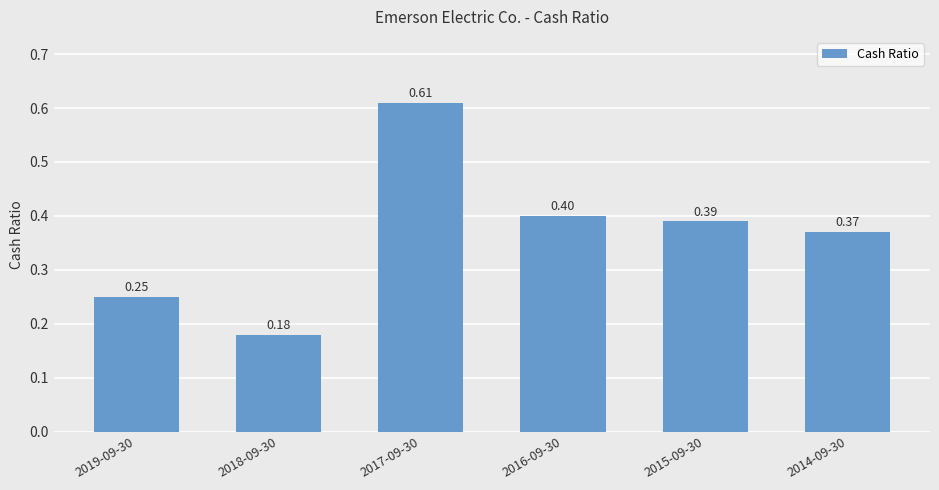

List the labels in order of value, smallest first.

2018-09-30, 2019-09-30, 2014-09-30, 2015-09-30, 2016-09-30, 2017-09-30